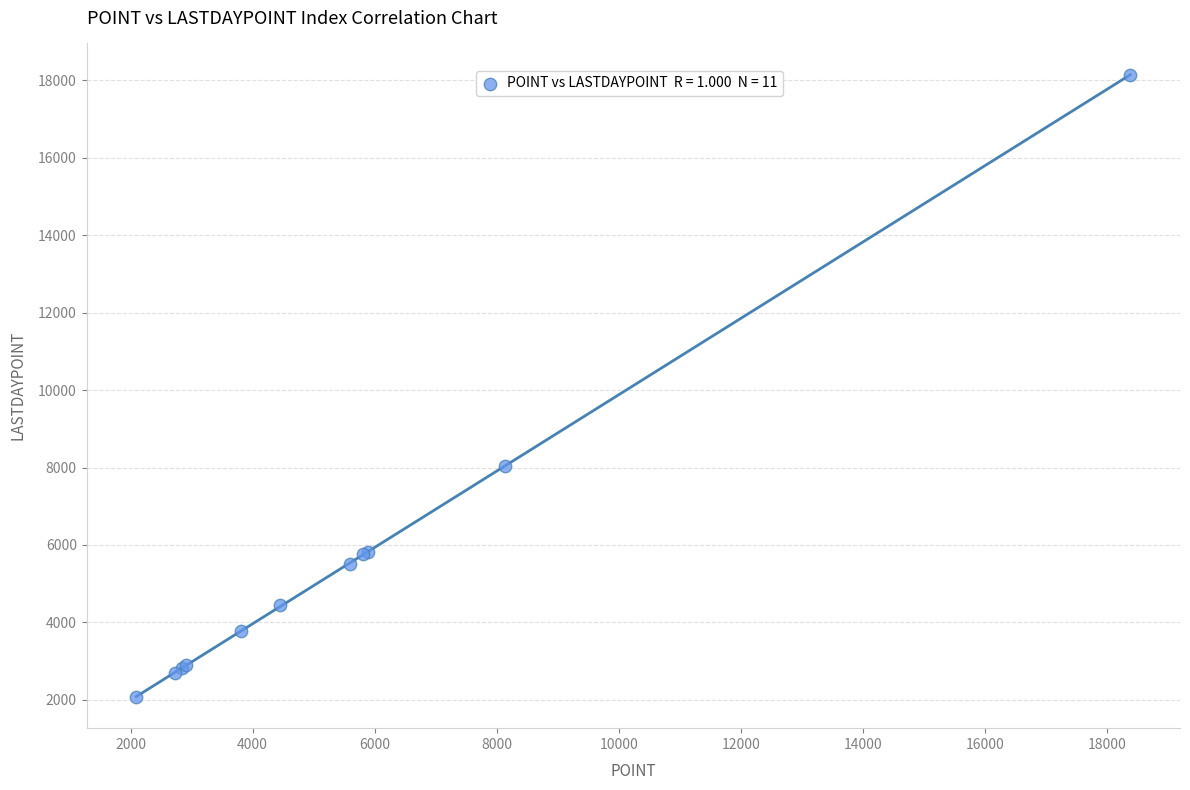

What Y value in the scatter plot is closest to 10109?

8026.7